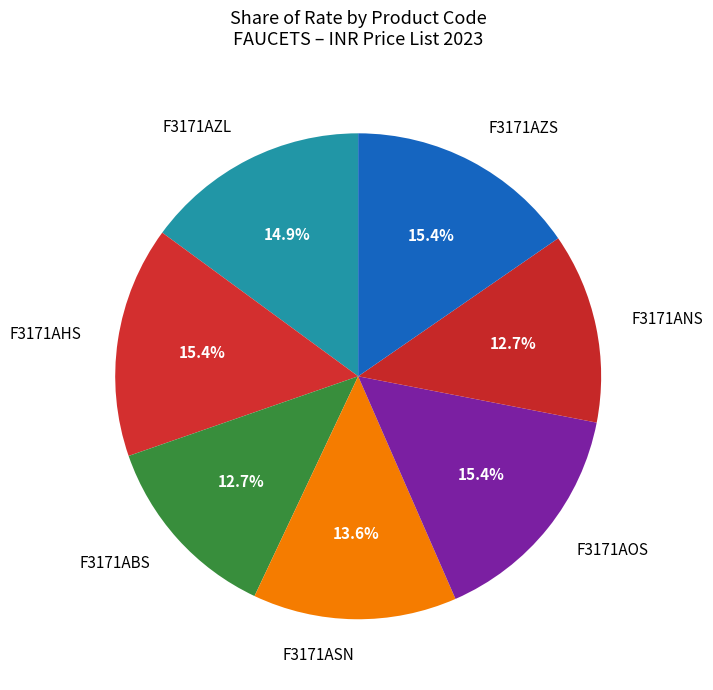

To the nearest percent, what portion does F3171ASN represent?

14%